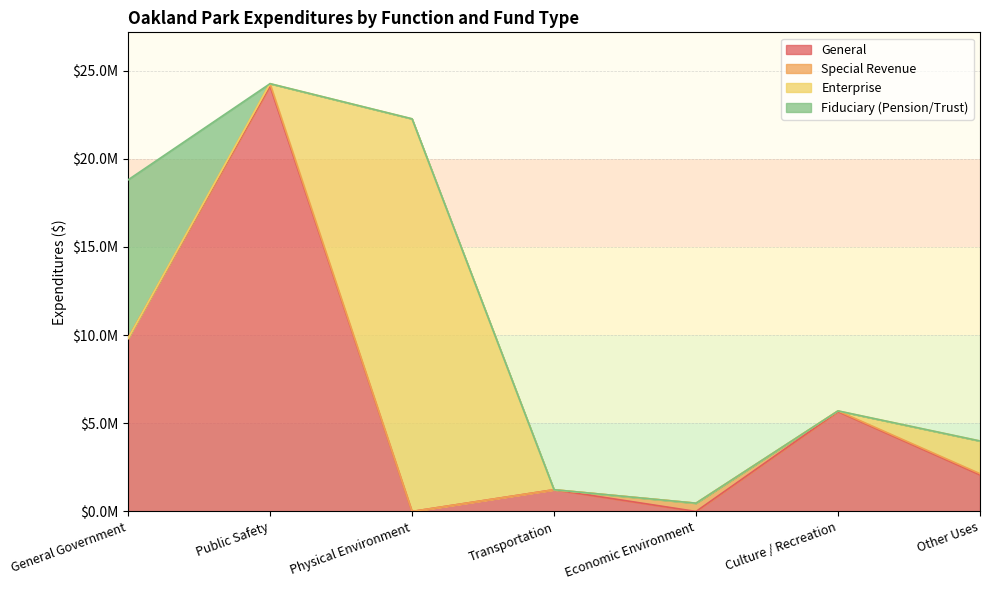

Rank the categories by Enterprise value from lowest to highest.

General Government, Public Safety, Transportation, Economic Environment, Culture / Recreation, Other Uses, Physical Environment